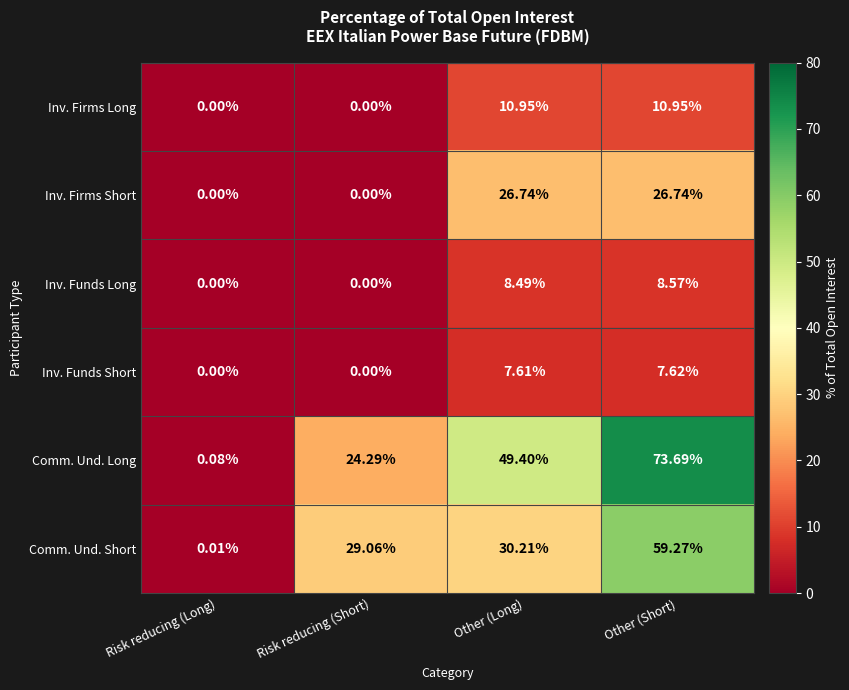

At which label does Inv. Firms Long first exceed 10?

Other (Long)